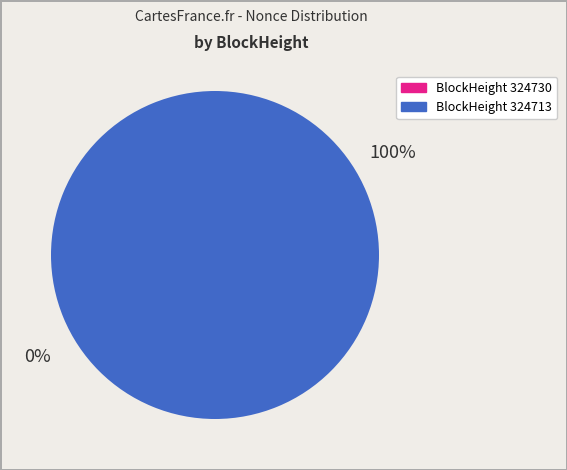

How many slices are in this pie chart?

2